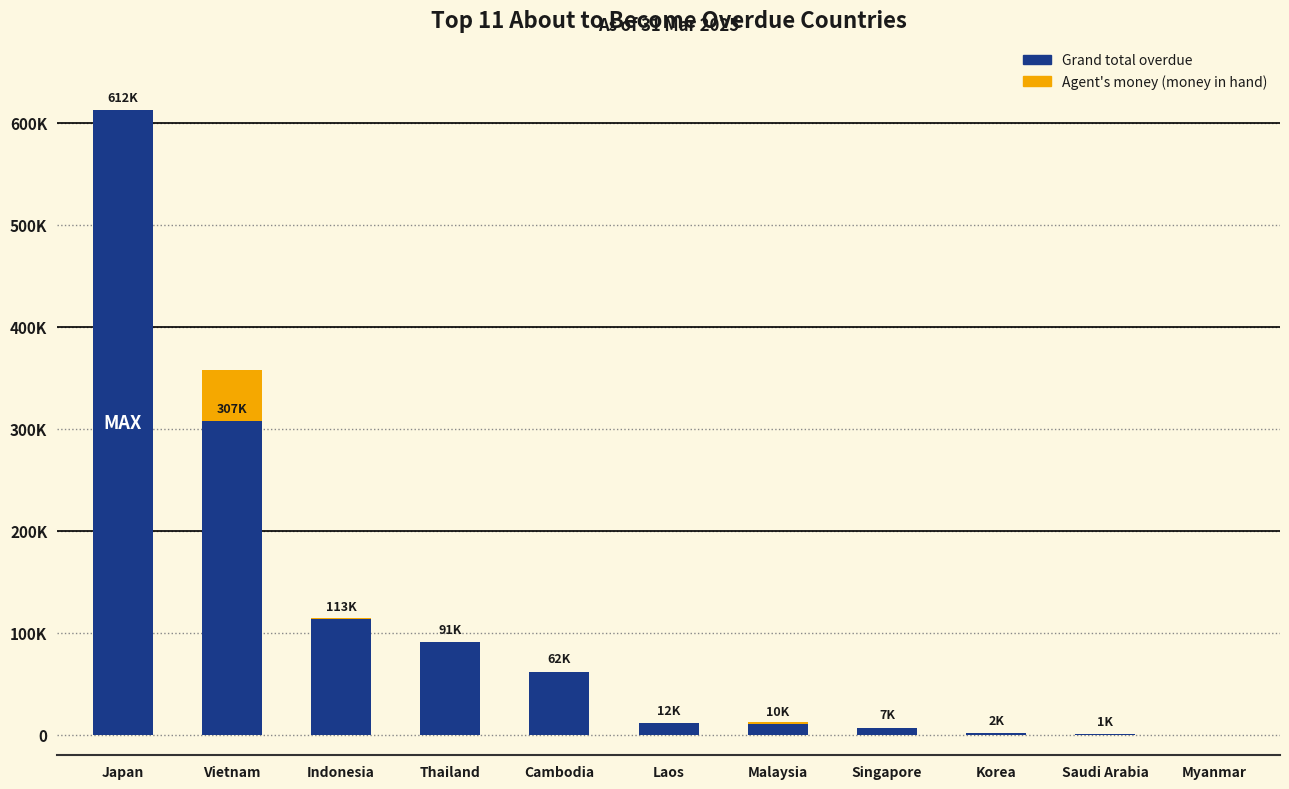

Rank the categories by Agent's money (money in hand) value from highest to lowest.

Vietnam, Malaysia, Indonesia, Japan, Thailand, Cambodia, Laos, Singapore, Korea, Saudi Arabia, Myanmar